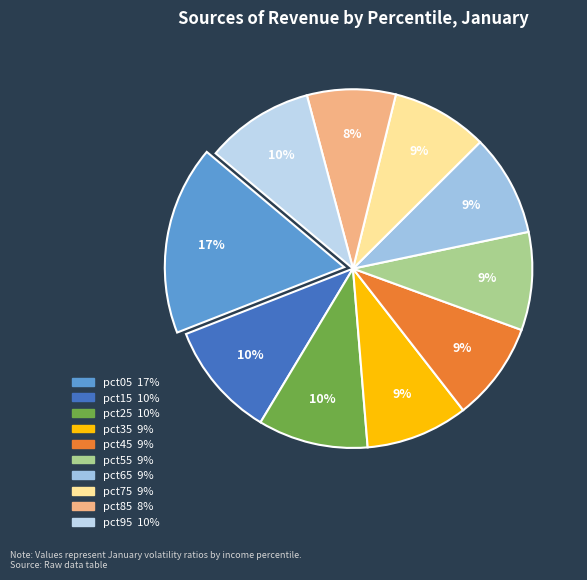

Which has a higher value, pct25 or pct45?

pct25